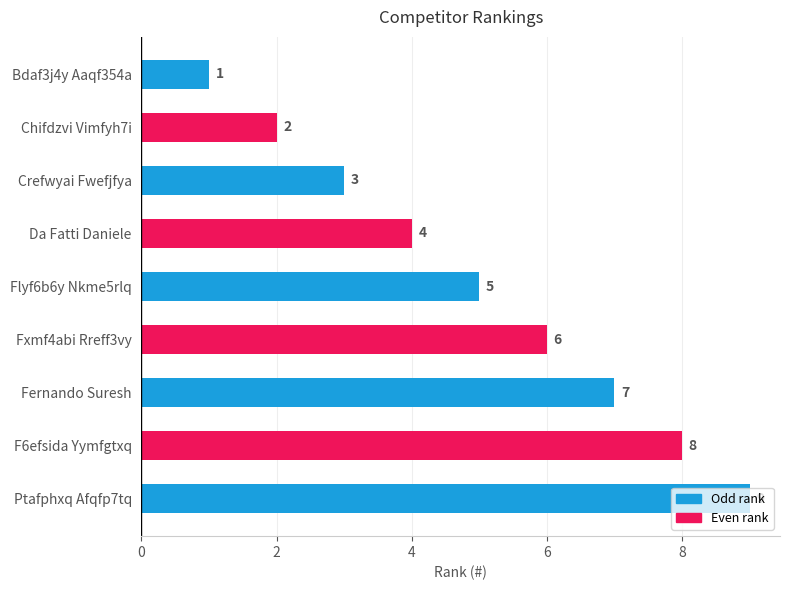

How many series are shown in this chart?

1